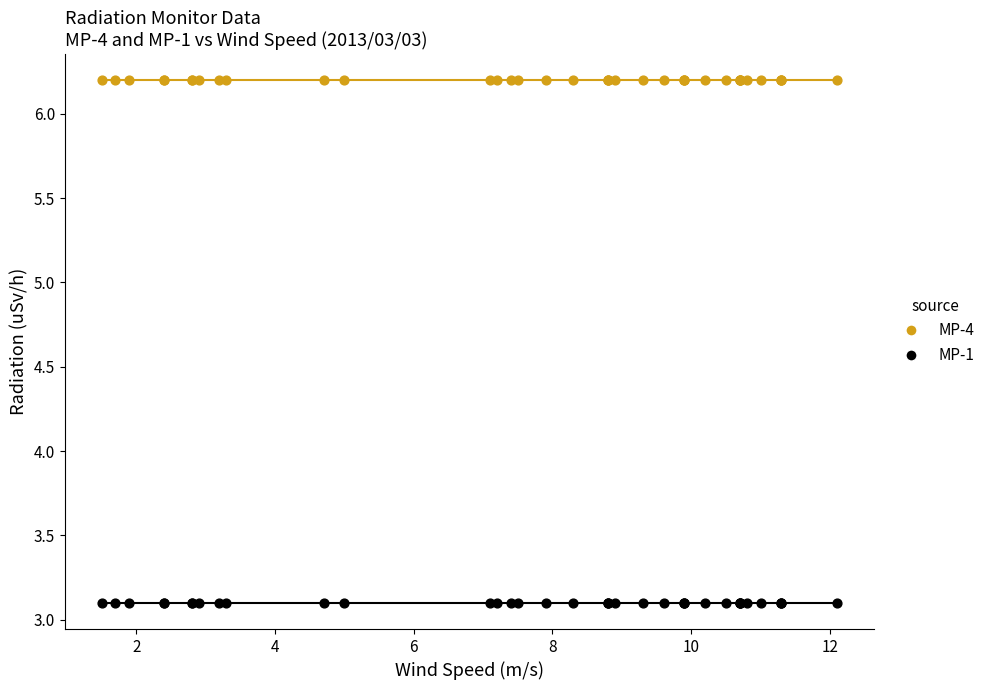

Which series reaches the maximum Y coordinate?

MP-4